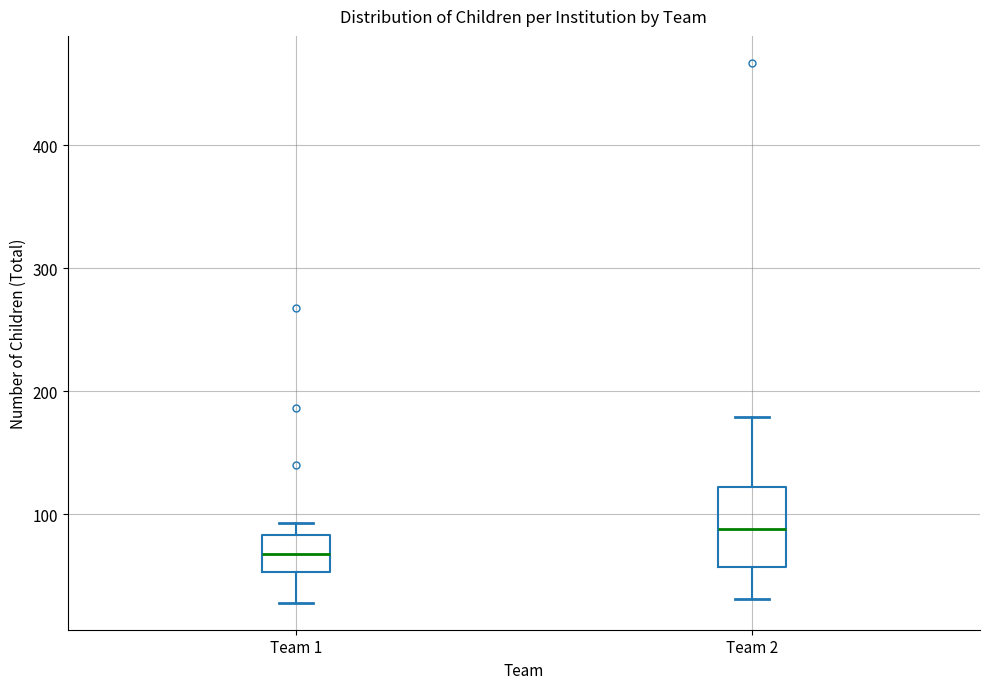

Where does the median line of the box for Team 1 sit on the y-axis? The values are not printed on the chart, so give them approximately, as read against the axis.

70